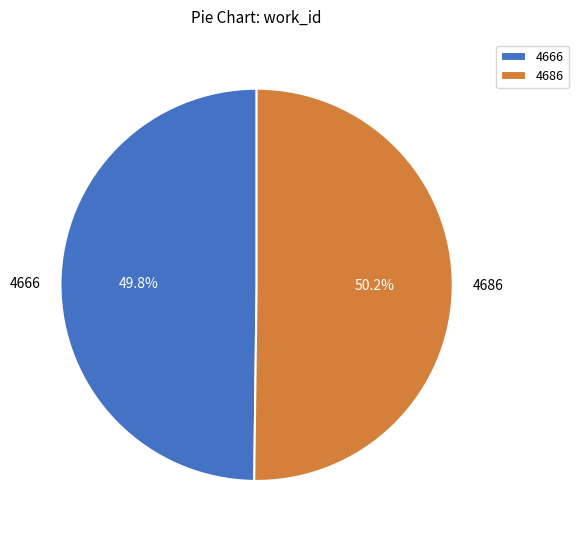

To the nearest percent, what portion does 4686 represent?

50%